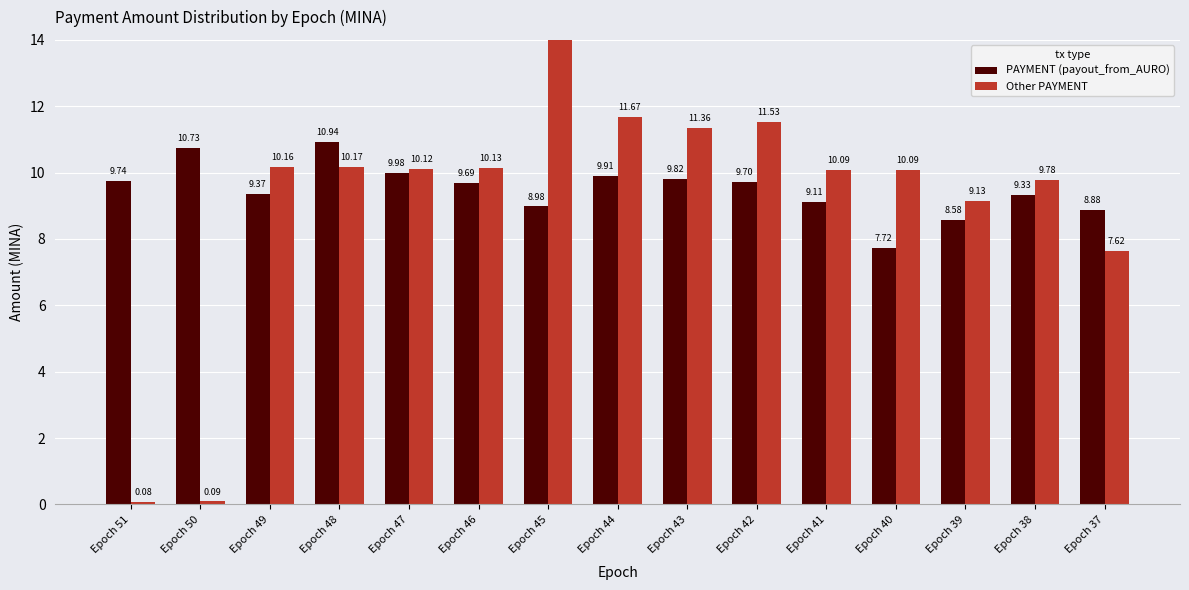

Which series has the widest spread of values?

Other PAYMENT